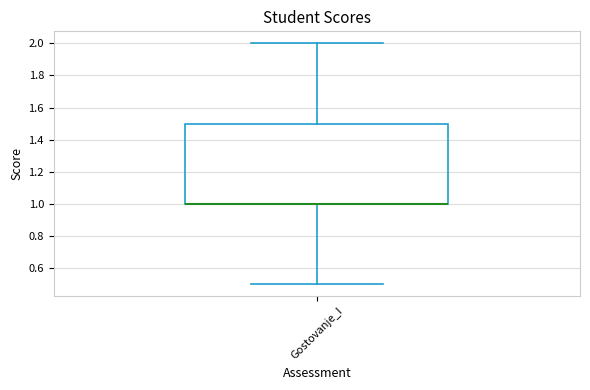

Read this box plot against the y-axis: the position of the median line, the range covered by the box, and the ends of both whiskers. The values are not printed on the chart, so give them approximately, as read against the axis.

median 1.0 (drawn on the box's lower edge), box 1.0 to 1.5, whiskers 0.5 to 2.0